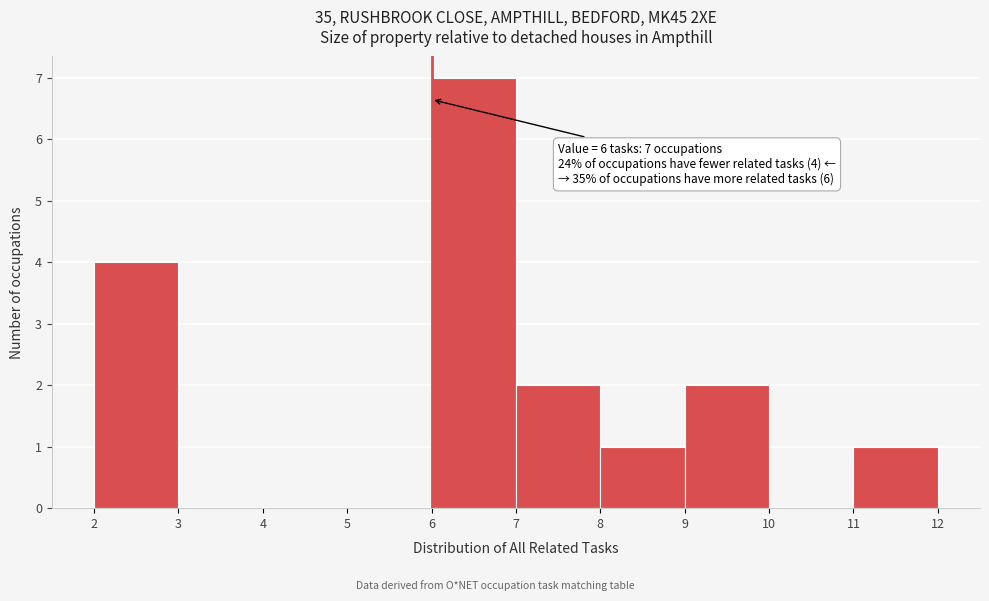

Over which range of the x-axis is the bar tallest?

6 to 7